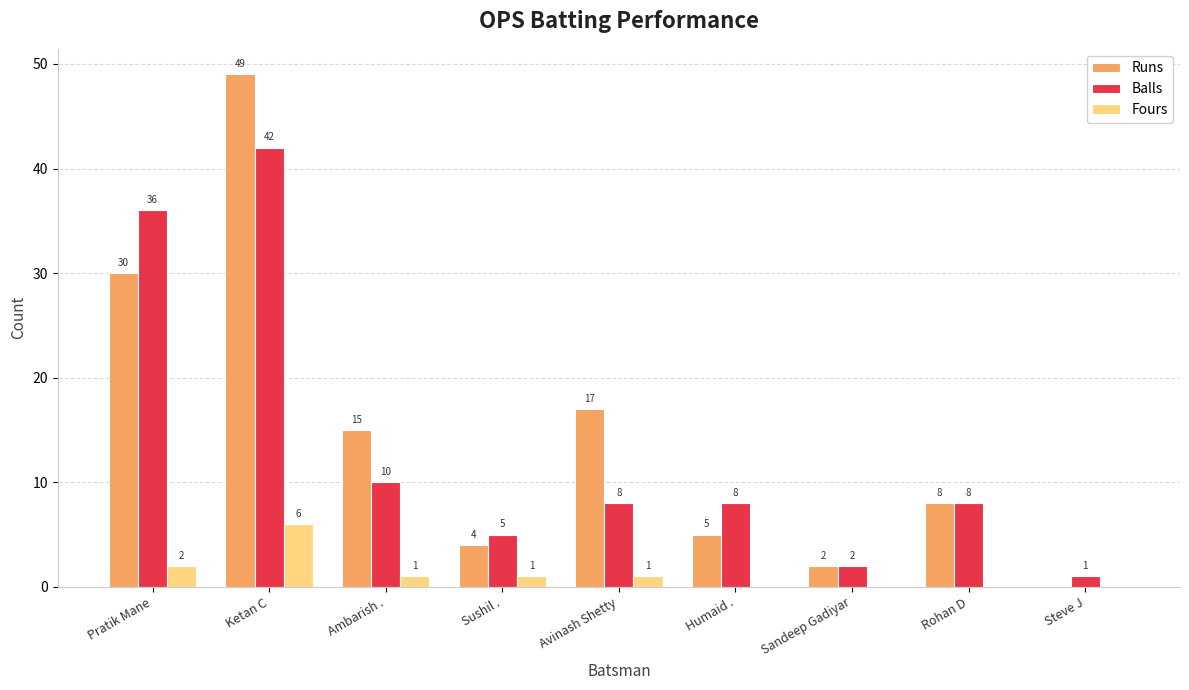

The value of Runs at Ambarish . is 15. True or false?

True